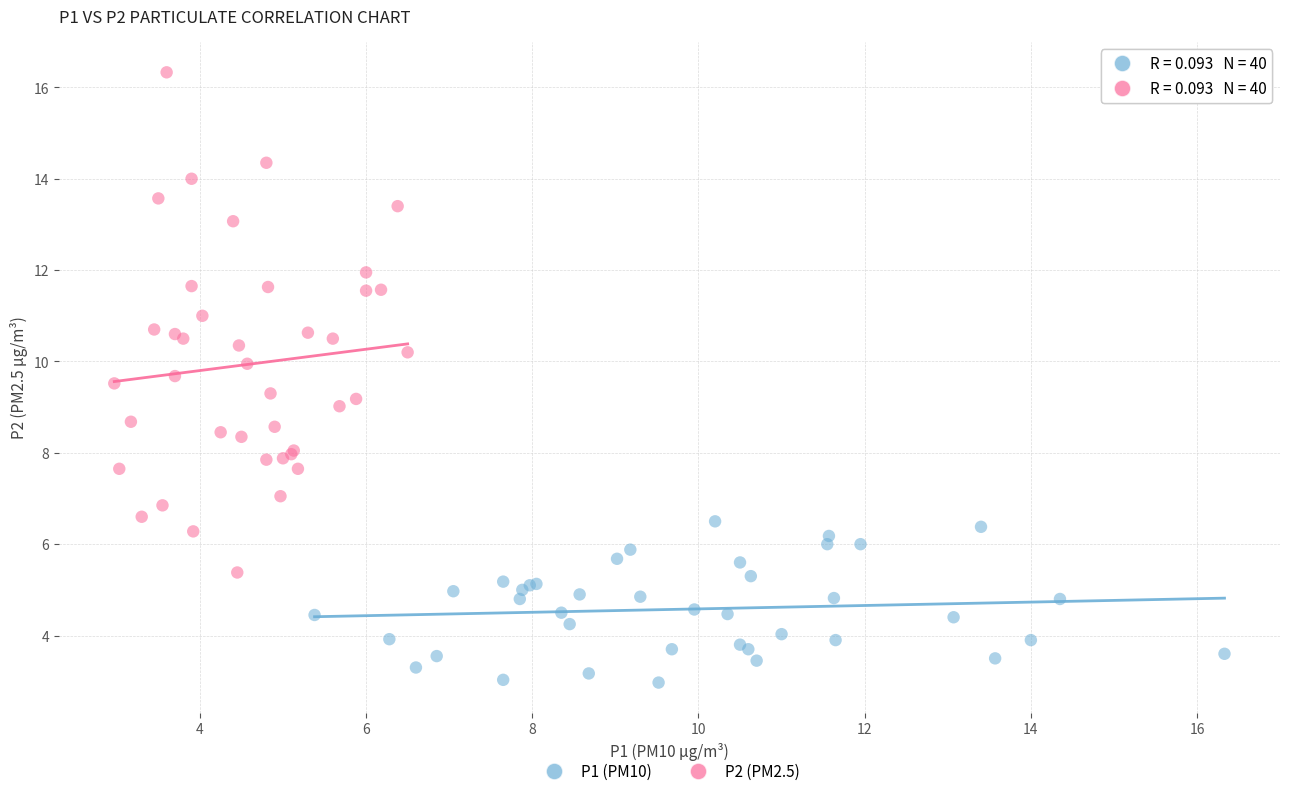

Which series reaches the maximum Y coordinate?

P2 (PM2.5)